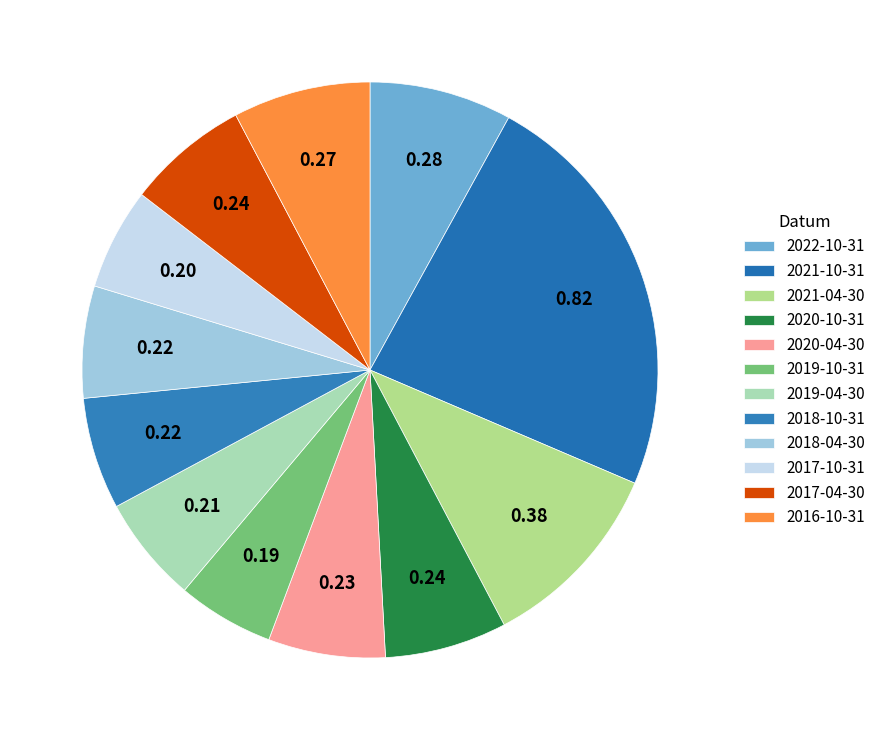

Is it true that 2018-10-31 is 14% of the pie?

False